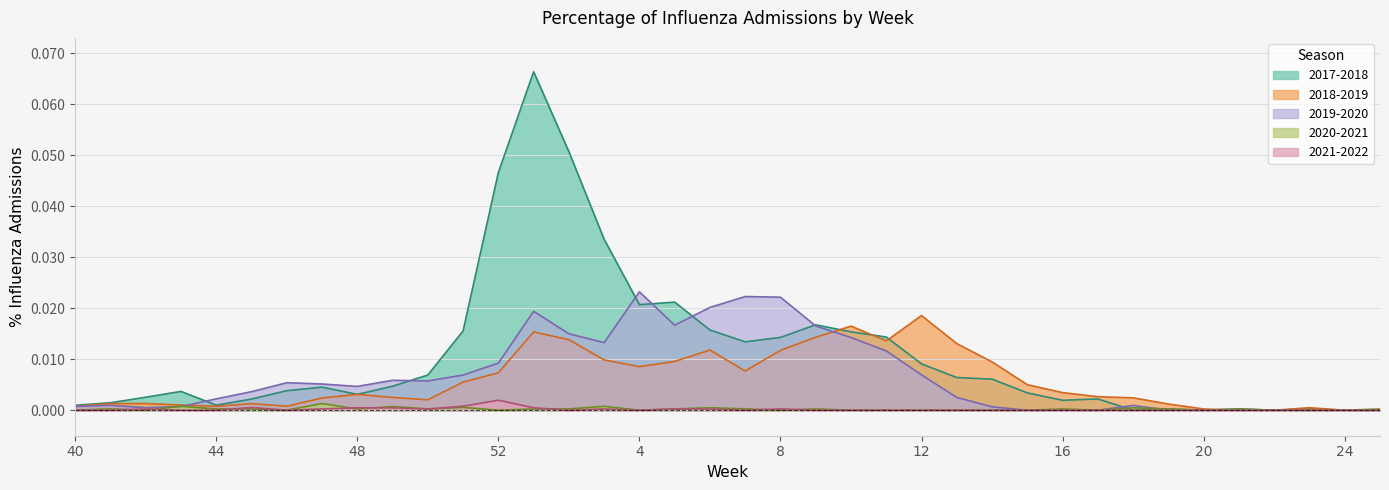

Reading left to right, transcribe all the data shown in this chart.

2017-2018: 40=0.0	41=0.0	42=0.0	43=0.0	44=0.0	45=0.0	46=0.0	47=0.0	48=0.0	49=0.0	50=0.0	51=0.0	52=0.0	1=0.1	2=0.1	3=0.0	4=0.0	5=0.0	6=0.0	7=0.0	8=0.0	9=0.0	10=0.0	11=0.0	12=0.0	13=0.0	14=0.0	15=0.0	16=0.0	17=0.0	18=0.0	19=0.0	20=0.0	21=0.0	22=0.0	23=0.0	24=0.0	25=0.0
2018-2019: 40=0.0	41=0.0	42=0.0	43=0.0	44=0.0	45=0.0	46=0.0	47=0.0	48=0.0	49=0.0	50=0.0	51=0.0	52=0.0	1=0.0	2=0.0	3=0.0	4=0.0	5=0.0	6=0.0	7=0.0	8=0.0	9=0.0	10=0.0	11=0.0	12=0.0	13=0.0	14=0.0	15=0.0	16=0.0	17=0.0	18=0.0	19=0.0	20=0.0	21=0.0	22=0.0	23=0.0	24=0.0	25=0.0
2019-2020: 40=0.0	41=0.0	42=0.0	43=0.0	44=0.0	45=0.0	46=0.0	47=0.0	48=0.0	49=0.0	50=0.0	51=0.0	52=0.0	1=0.0	2=0.0	3=0.0	4=0.0	5=0.0	6=0.0	7=0.0	8=0.0	9=0.0	10=0.0	11=0.0	12=0.0	13=0.0	14=0.0	15=0.0	16=0.0	17=0.0	18=0.0	19=0.0	20=0.0	21=0.0	22=0.0	23=0.0	24=0.0	25=0.0
2020-2021: 40=0.0	41=0.0	42=0.0	43=0.0	44=0.0	45=0.0	46=0.0	47=0.0	48=0.0	49=0.0	50=0.0	51=0.0	52=0.0	1=0.0	2=0.0	3=0.0	4=0.0	5=0.0	6=0.0	7=0.0	8=0.0	9=0.0	10=0.0	11=0.0	12=0.0	13=0.0	14=0.0	15=0.0	16=0.0	17=0.0	18=0.0	19=0.0	20=0.0	21=0.0	22=0.0	23=0.0	24=0.0	25=0.0
2021-2022: 40=0.0	41=0.0	42=0.0	43=0.0	44=0.0	45=0.0	46=0.0	47=0.0	48=0.0	49=0.0	50=0.0	51=0.0	52=0.0	1=0.0	2=0.0	3=0.0	4=0.0	5=0.0	6=0.0	7=0.0	8=0.0	9=0.0	10=0.0	11=0.0	12=0.0	13=0.0	14=0.0	15=0.0	16=0.0	17=0.0	18=0.0	19=0.0	20=0.0	21=0.0	22=0.0	23=0.0	24=0.0	25=0.0